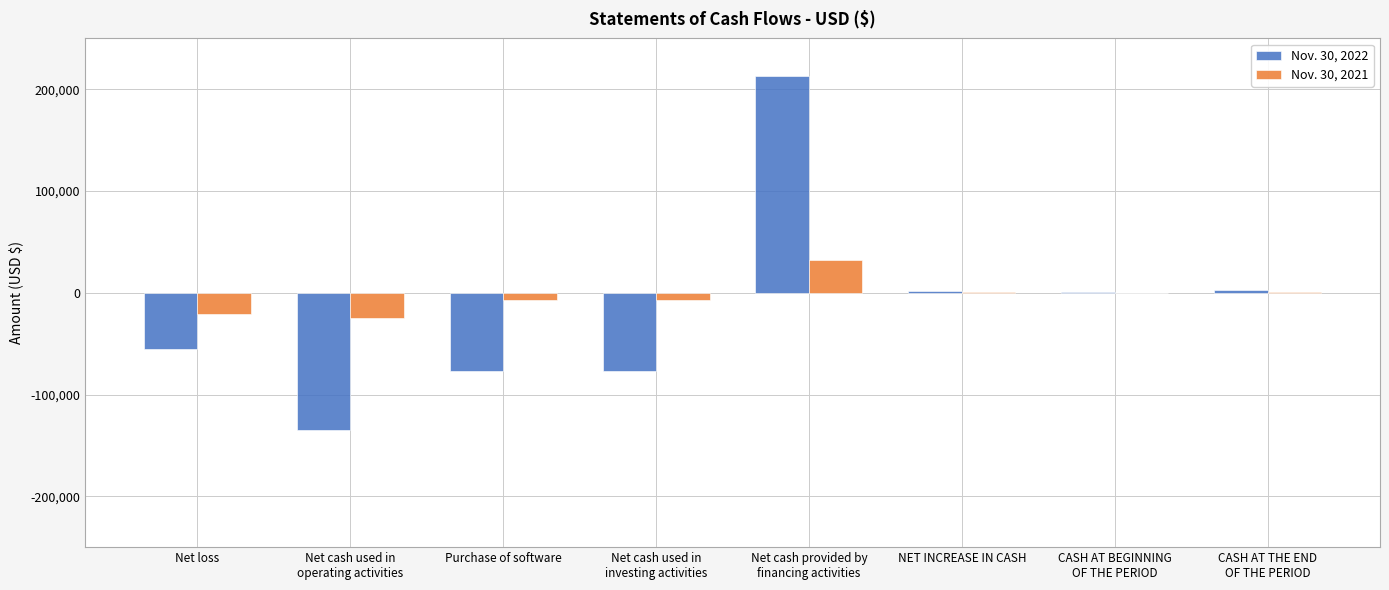

The Nov. 30, 2022 series shows -36666 at Purchase of software. True or false?

False